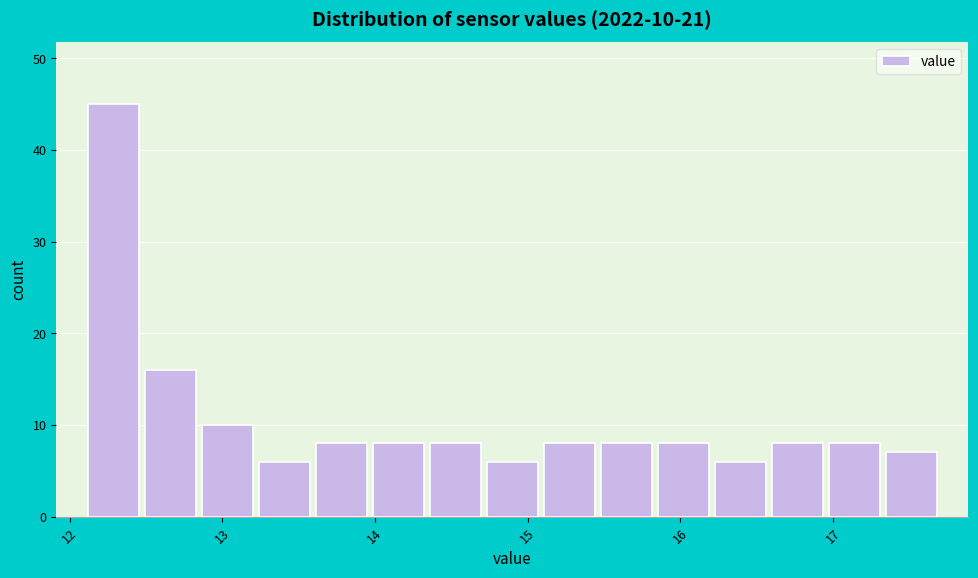

Read against the x-axis, roughly where is the centre of the tallest bar?

12.3